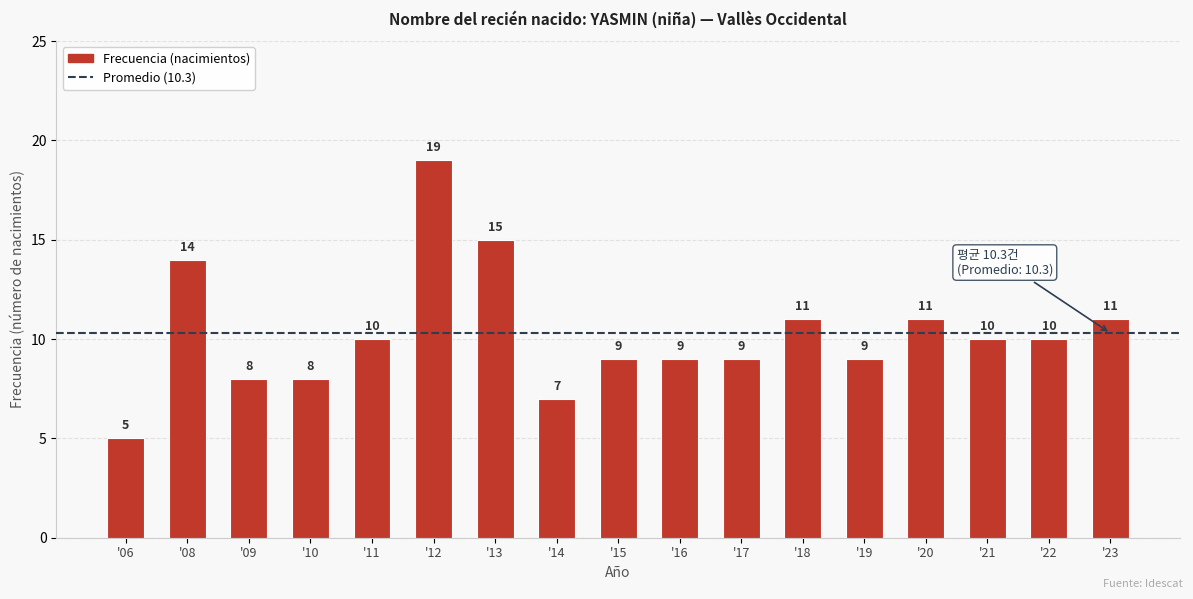

What is the smallest value displayed?

5